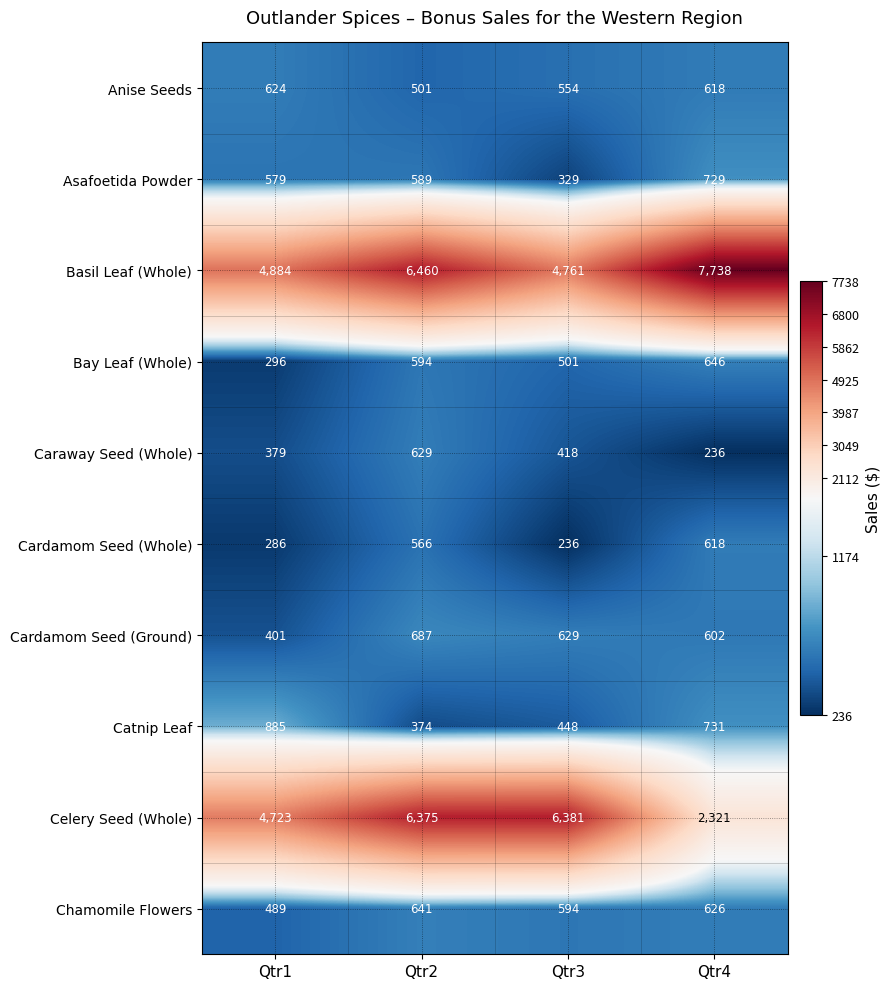

What is the maximum value shown in the chart?

7738